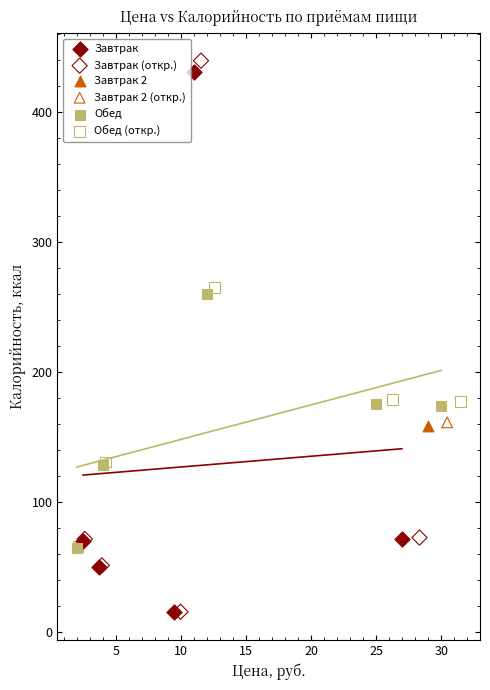

What are all the series names shown in the legend?

Завтрак, Завтрак (откр.), Завтрак 2, Завтрак 2 (откр.), Обед, Обед (откр.)